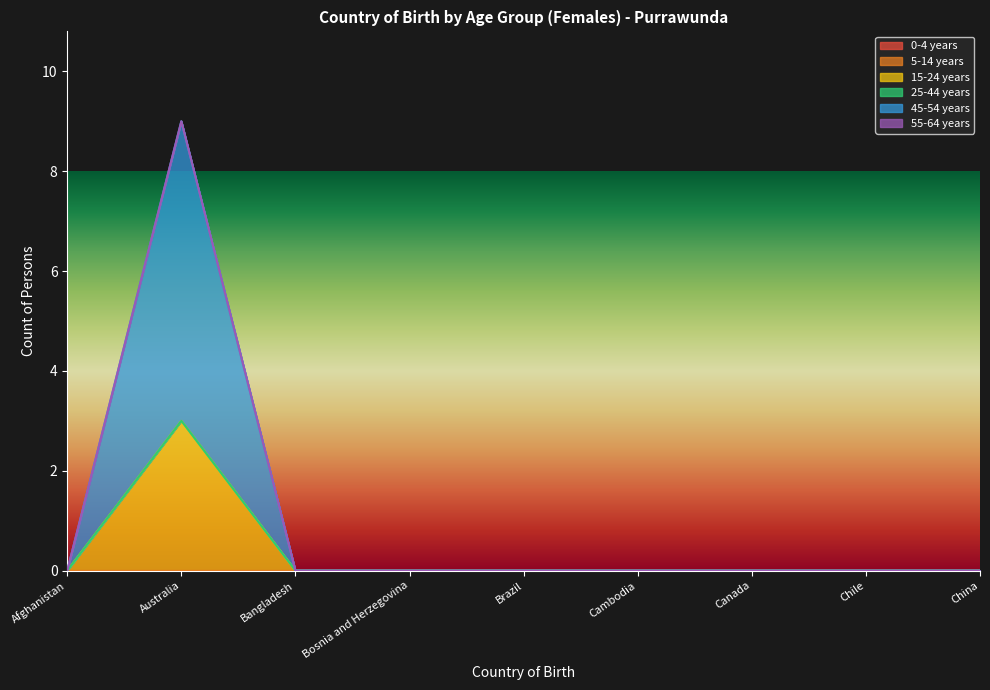

Which series has the largest range (max minus min)?

45-54 years